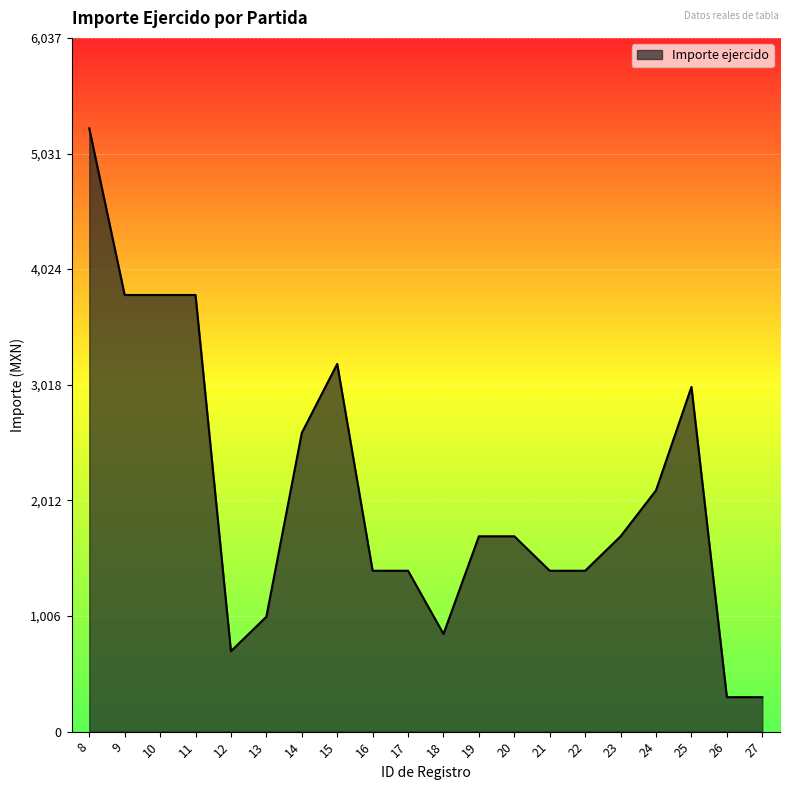

Which category has the highest value across all series?

8